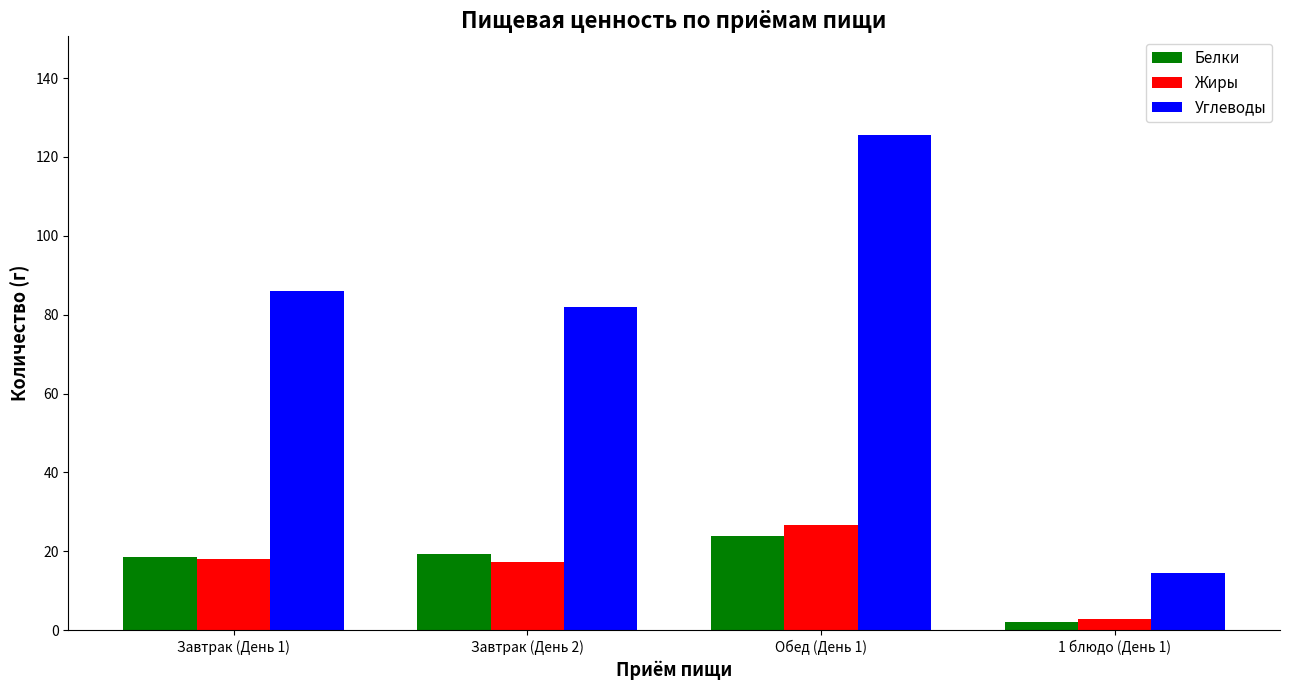

How many series are shown in this chart?

3